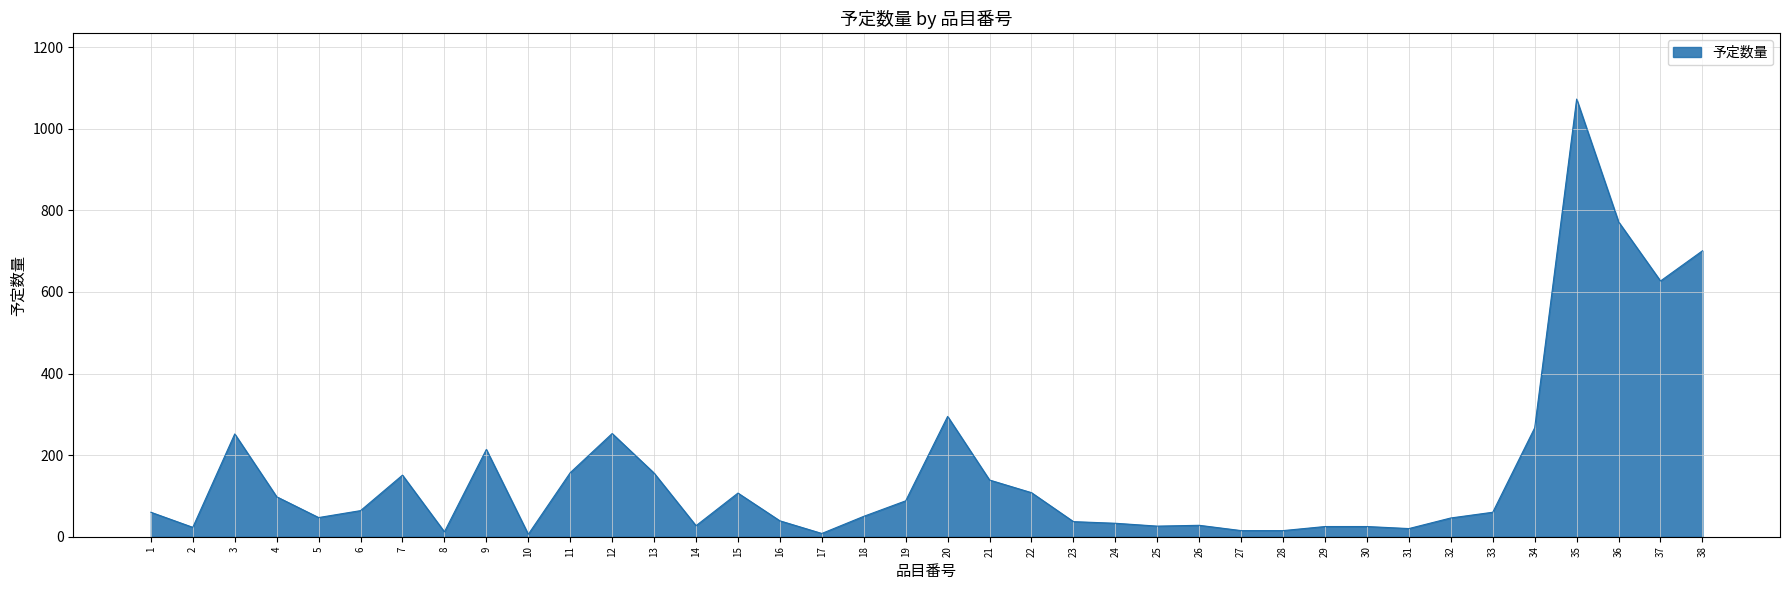

What is the maximum value shown in the chart?

1073